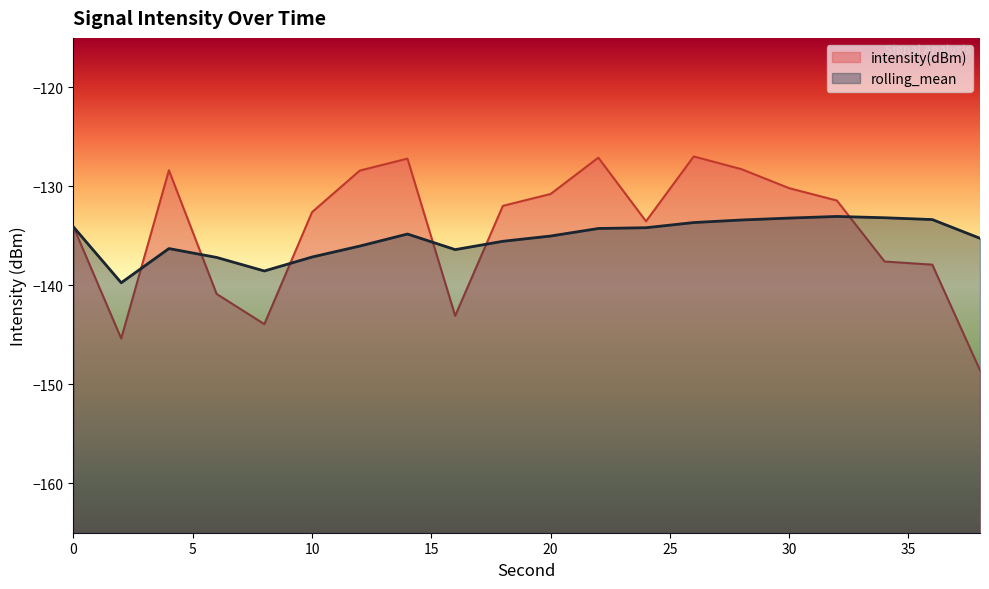

Between 2 and 12, which series saw the biggest shift?

intensity(dBm)